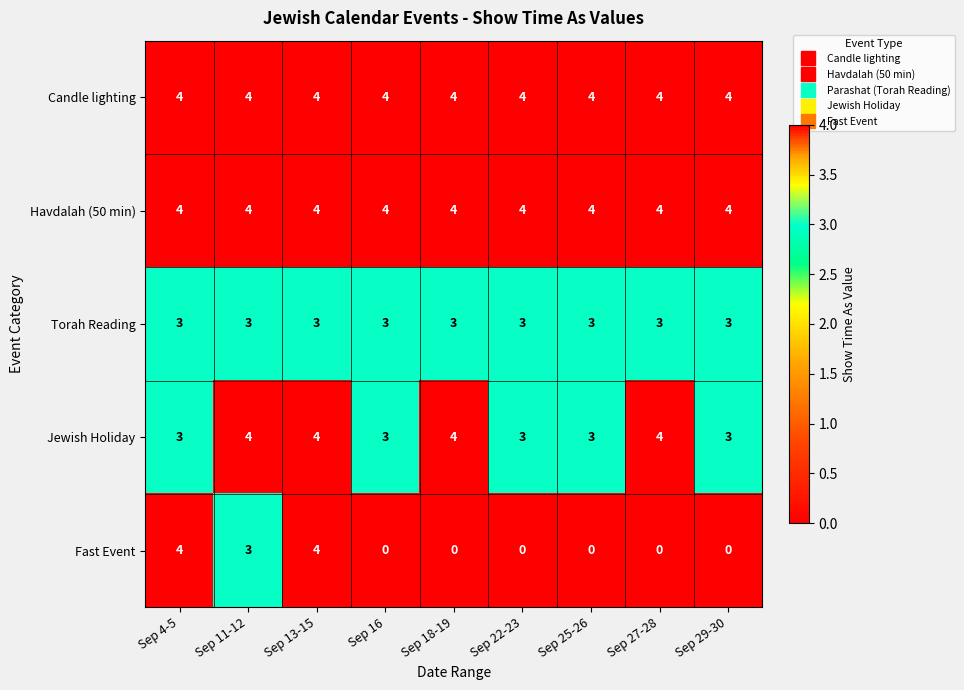

At which category is the sum across all series the highest?

Sep 13-15